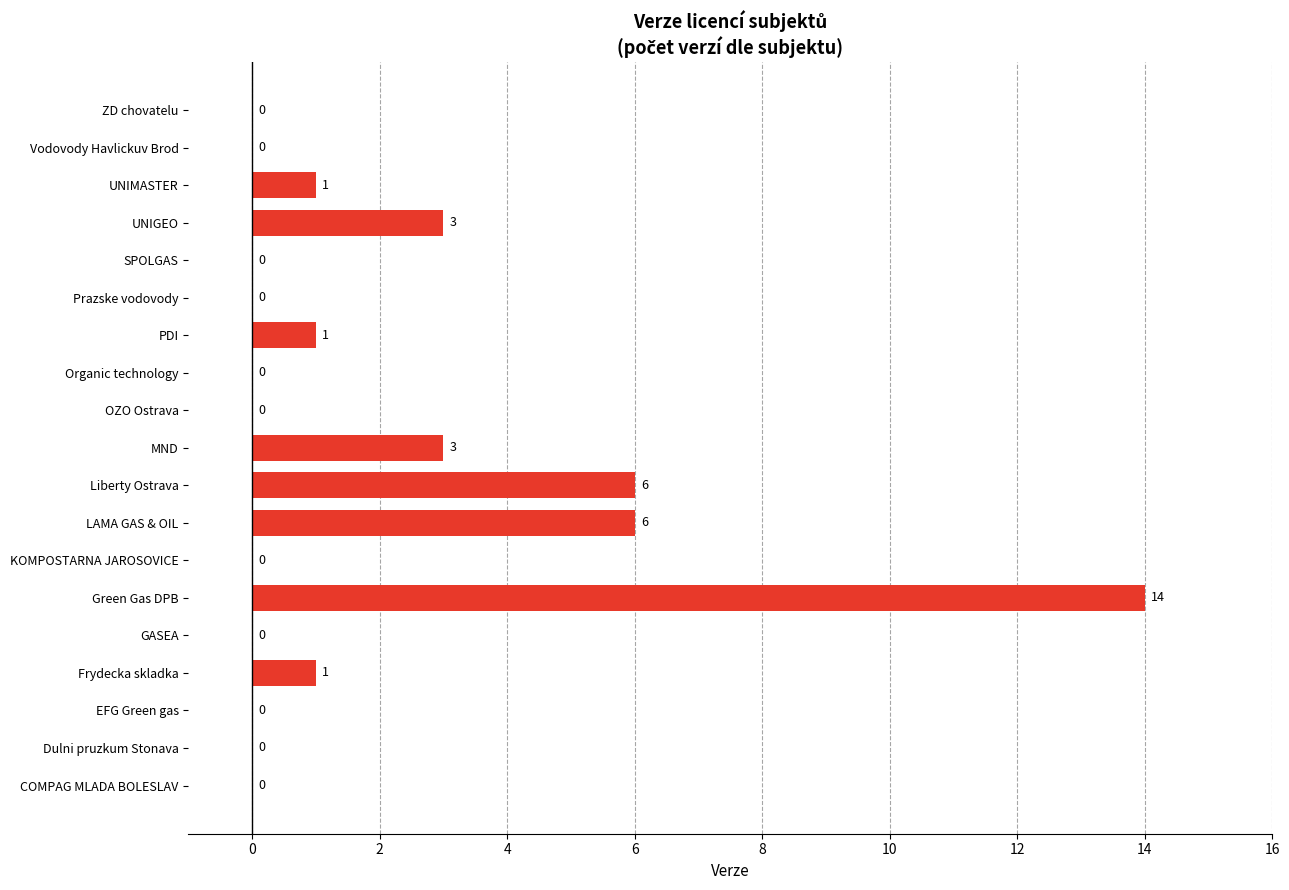

What is the greatest value displayed?

14